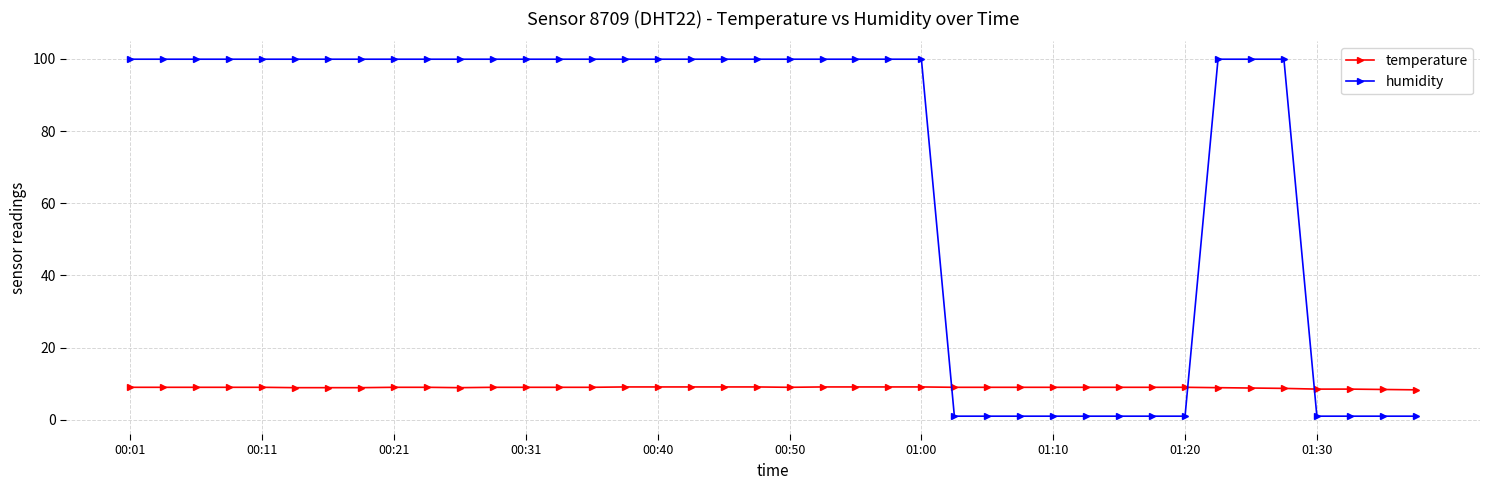

What is the greatest value displayed?

99.9